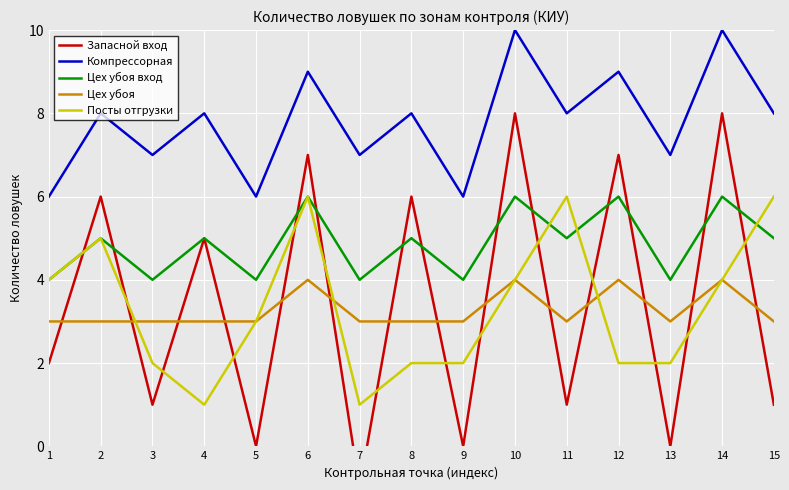

The Цех убоя series shows 3 at 13. True or false?

True